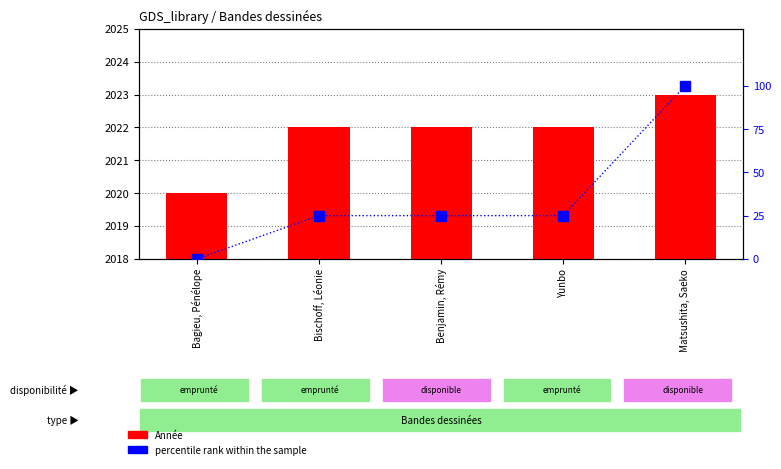

What is the total value across all series at Bagieu, Pénélope?

2020